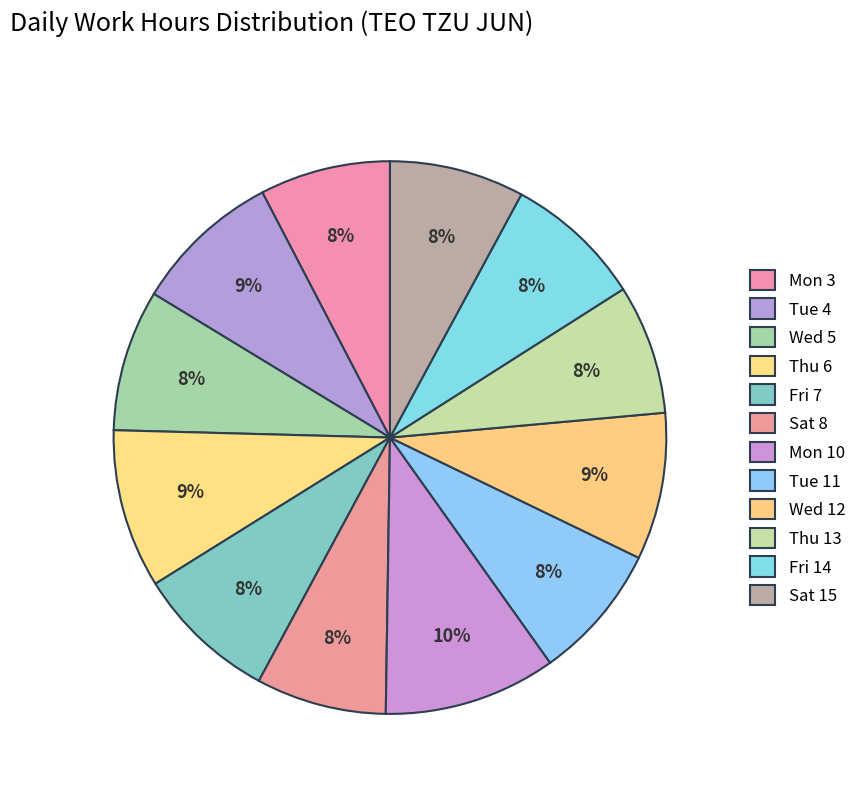

How many segments does this pie chart have?

12